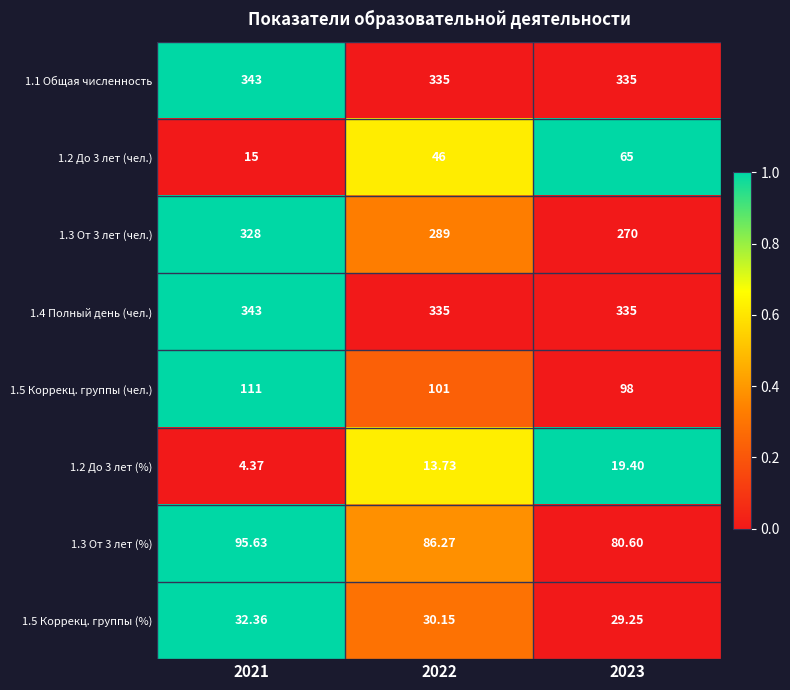

How many series are shown in this chart?

8